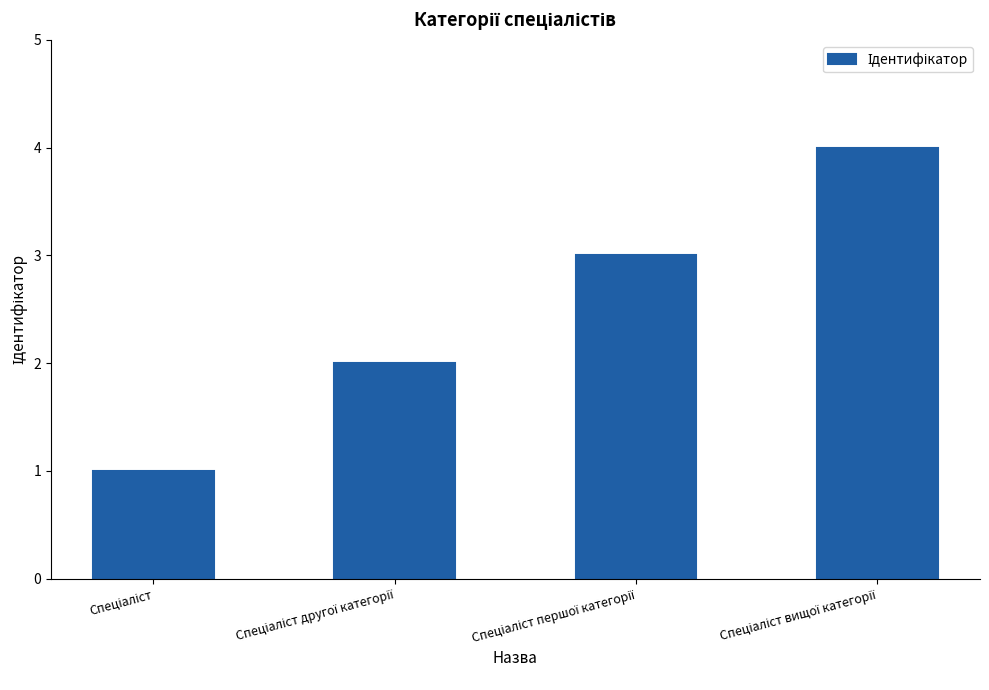

What is the difference between the maximum and minimum values?

3